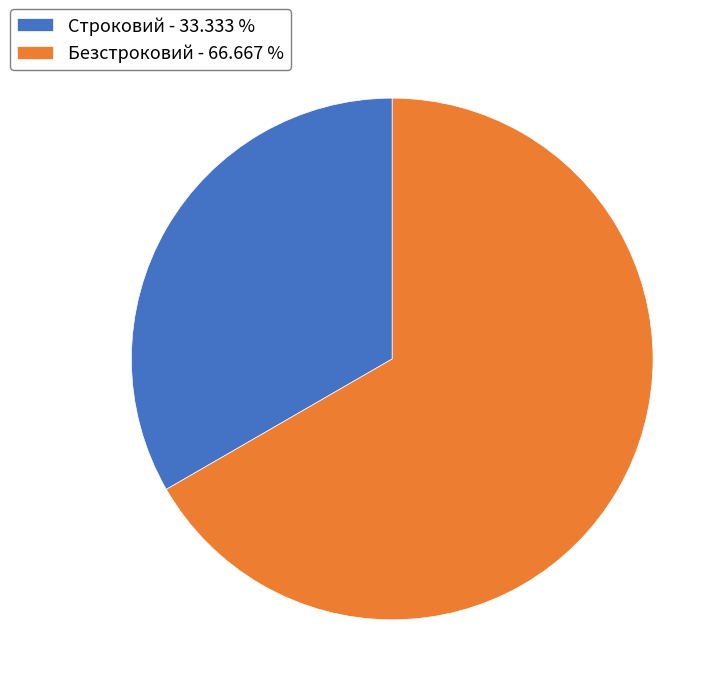

Combined, do Безстроковий - 66.667 % and Строковий - 33.333 % account for over 50%?

Yes